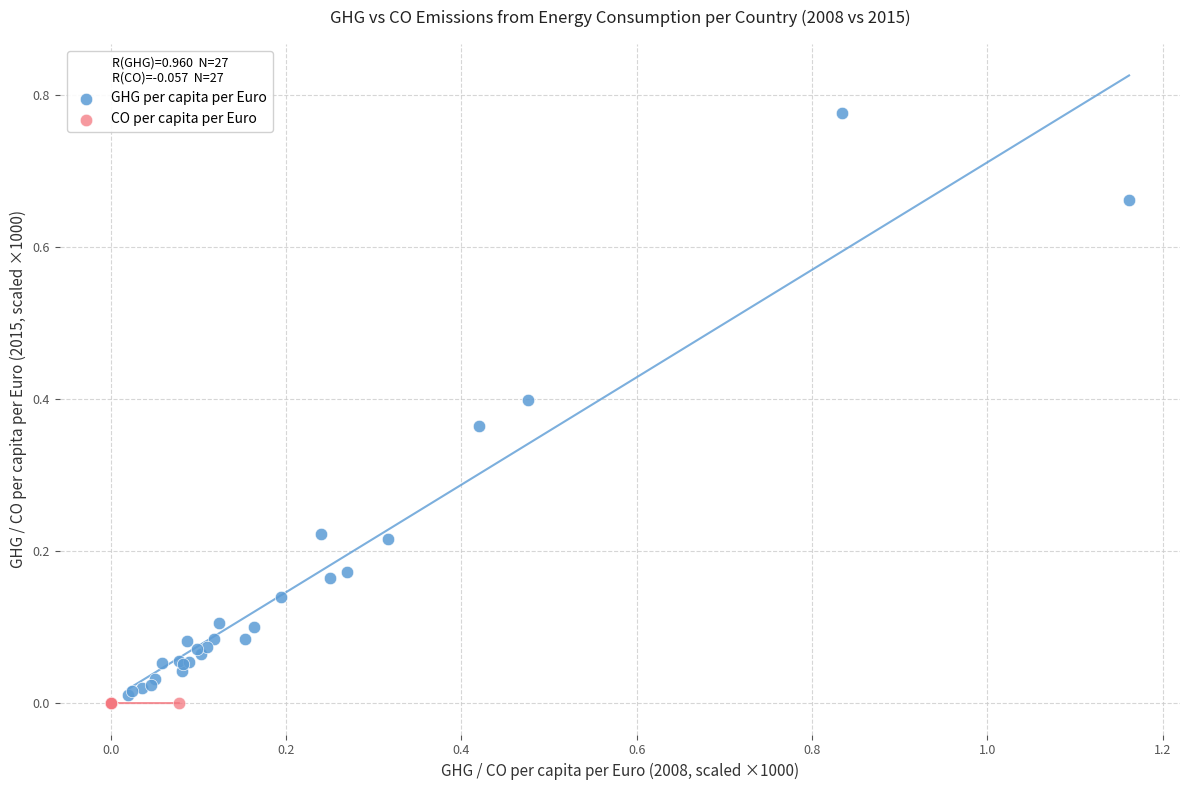

Which series has the largest Y range (max minus min)?

GHG per capita per Euro